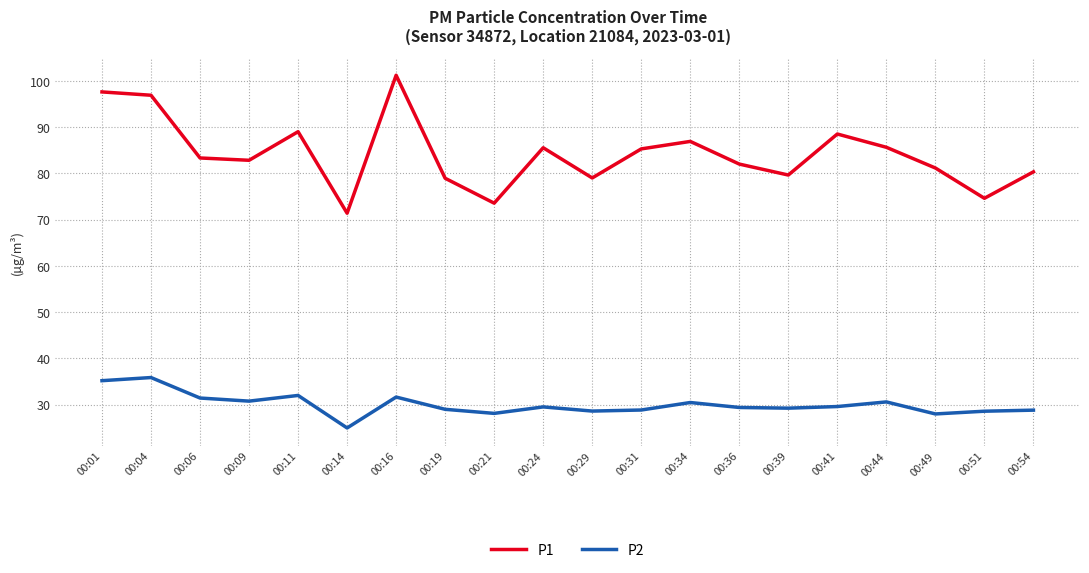

Which series has the widest spread of values?

P1